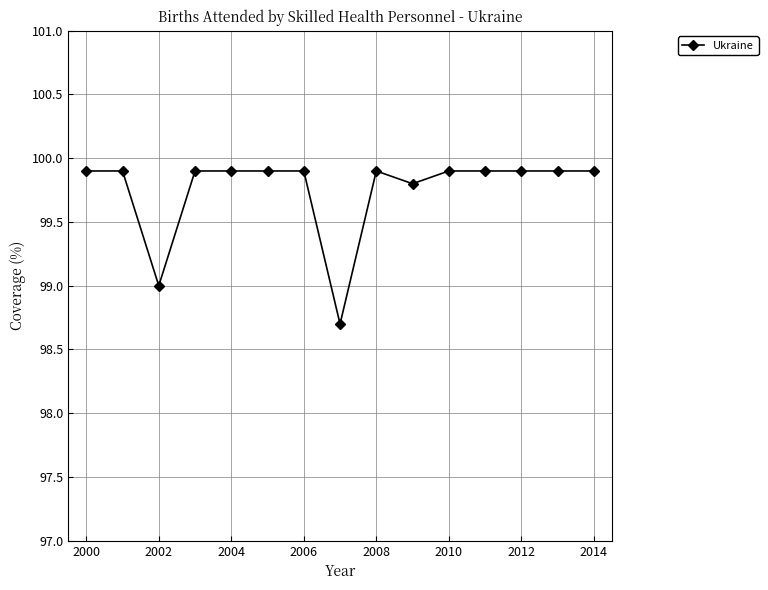

What is the greatest value displayed?

99.9